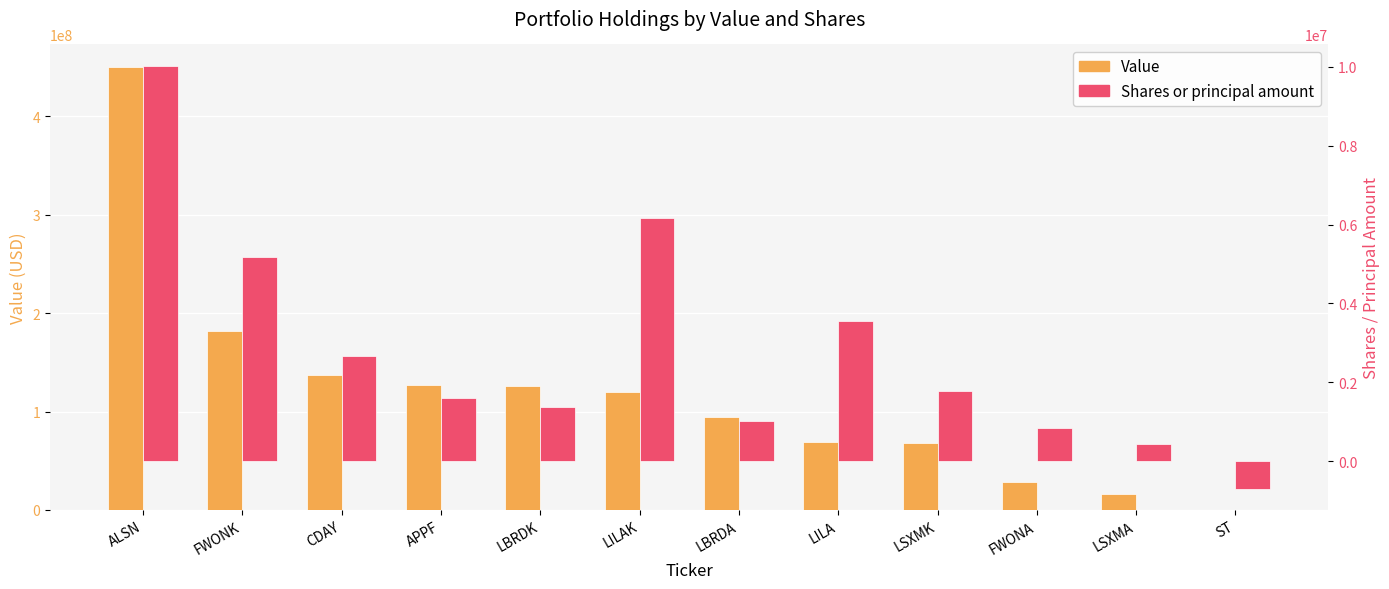

Rank the categories by Shares or principal amount value from highest to lowest.

ALSN, LILAK, FWONK, LILA, CDAY, LSXMK, APPF, LBRDK, LBRDA, FWONA, LSXMA, ST